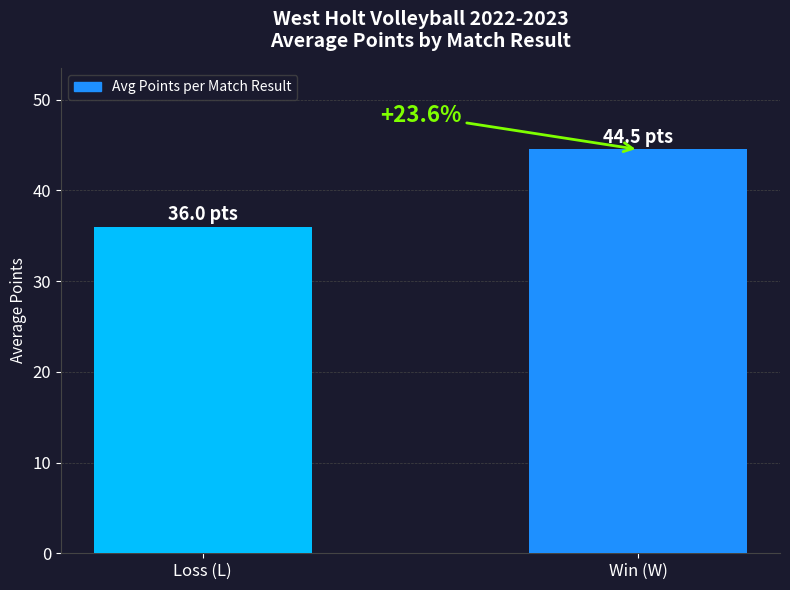

Are the bars horizontal?

No